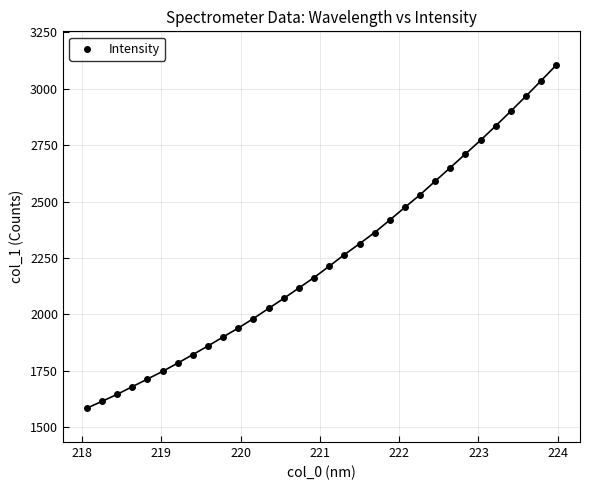

What is the range of X values (max minus min)?

5.9